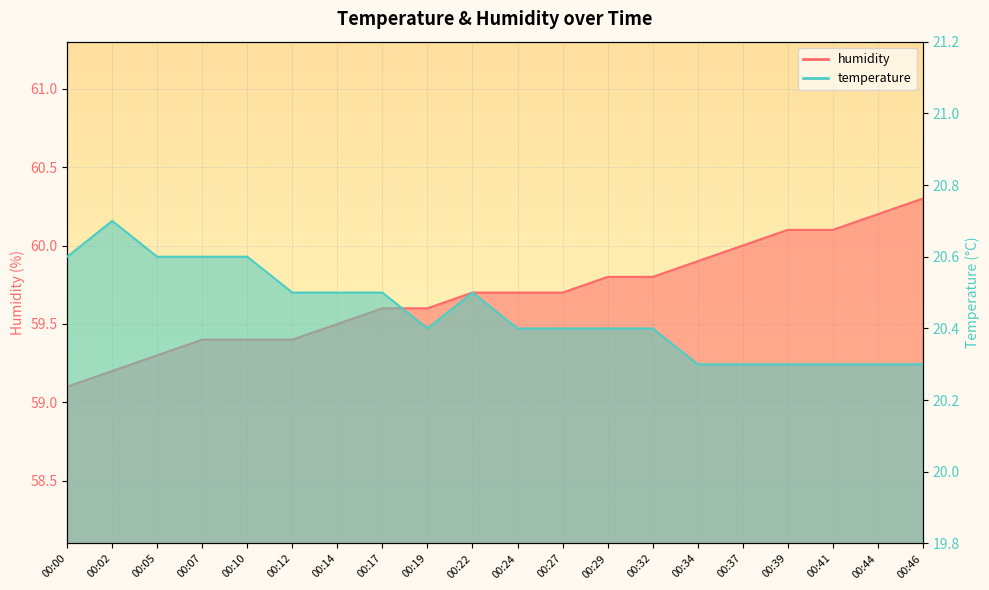

How many series are shown in this chart?

2